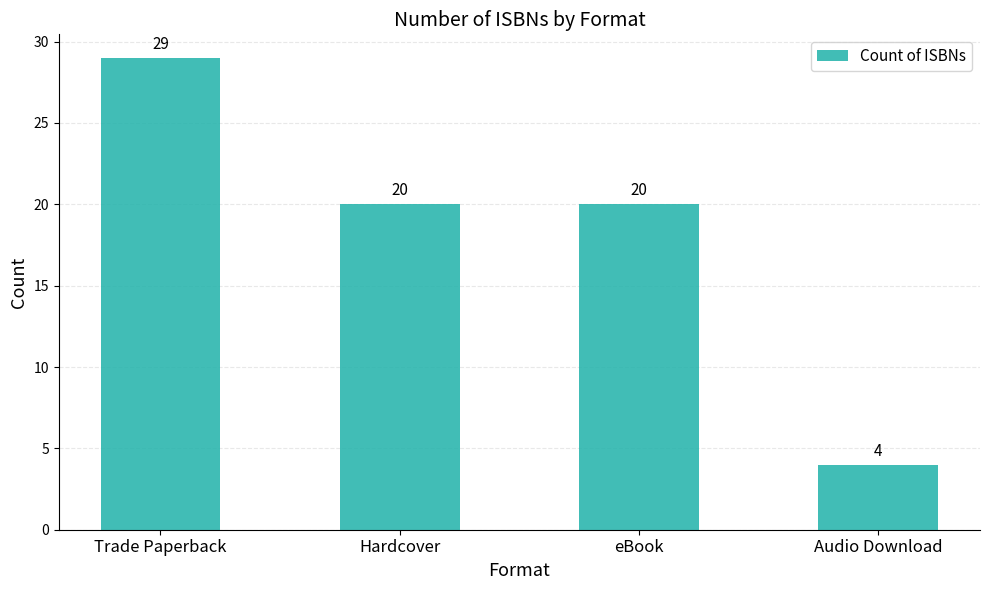

What is the difference between the maximum and second lowest values?

9